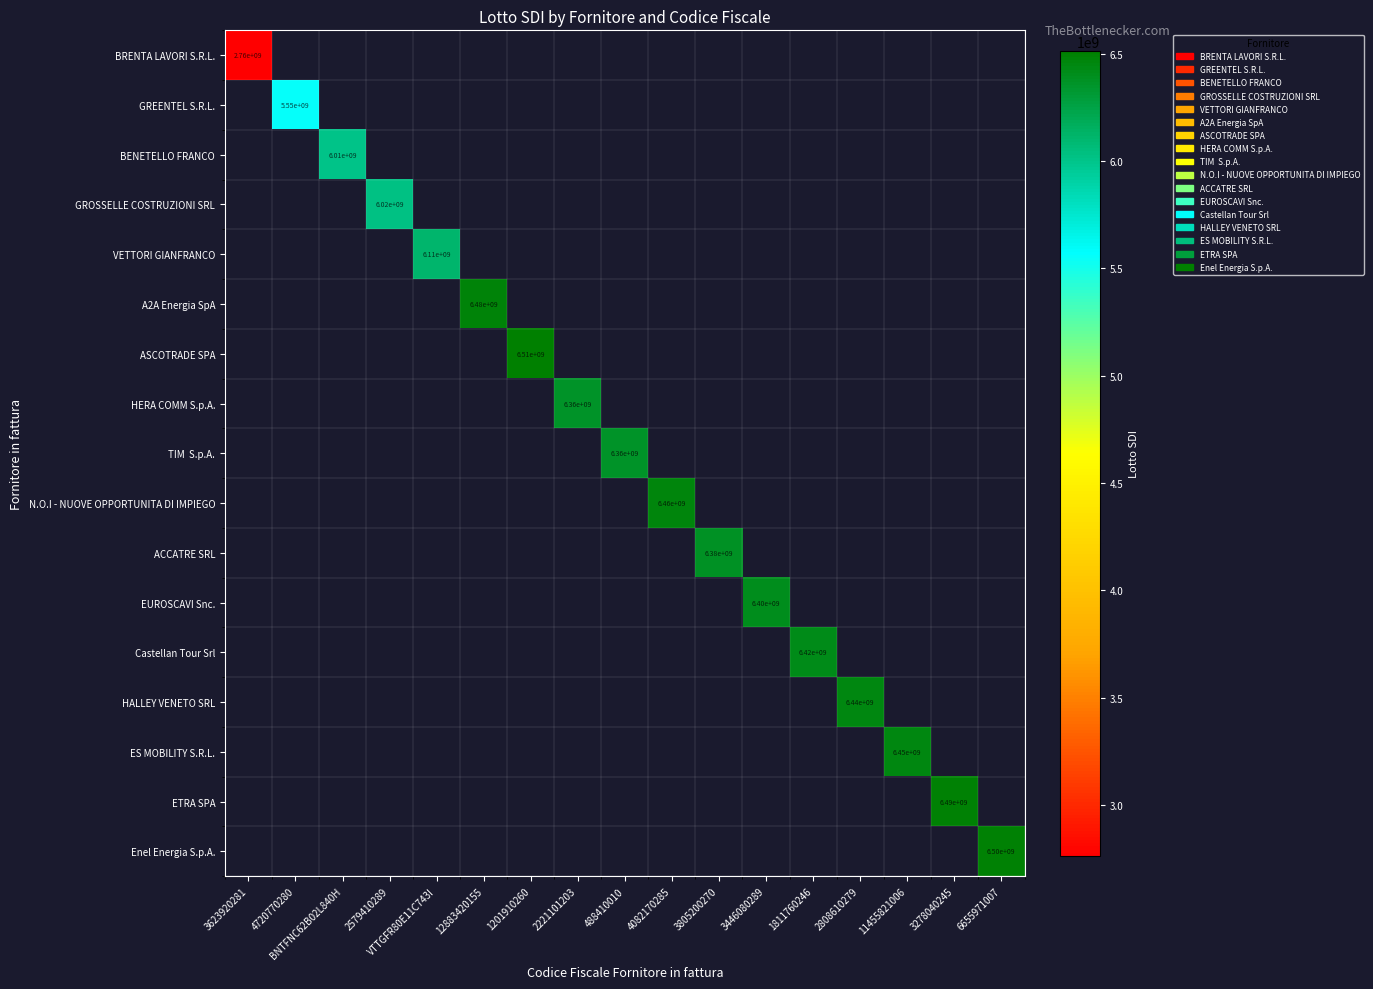

The HALLEY VENETO SRL series shows 6440000000 at 2808610279. True or false?

True